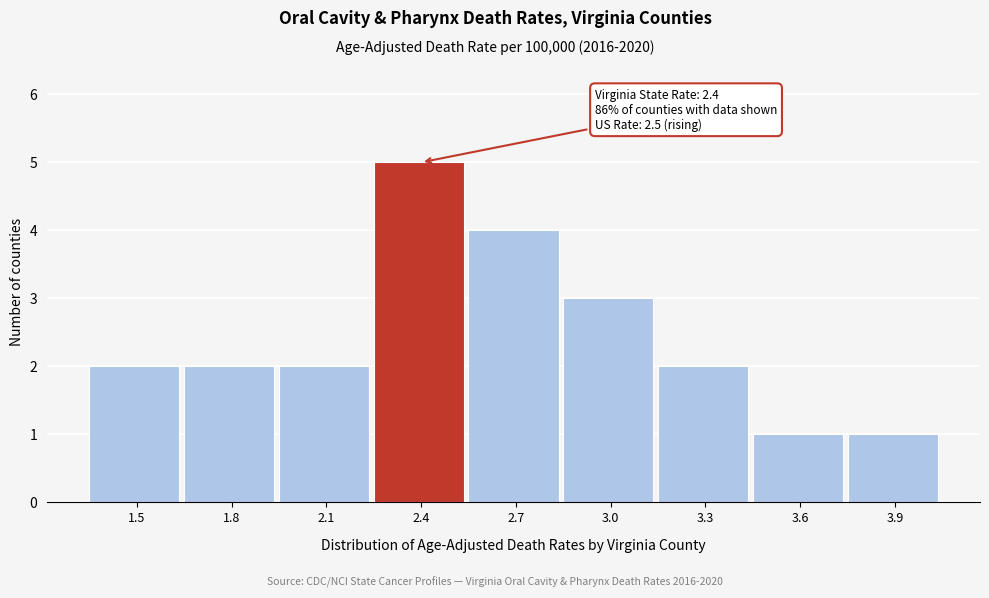

Which range on the x-axis has the tallest bar?

2.25 to 2.55